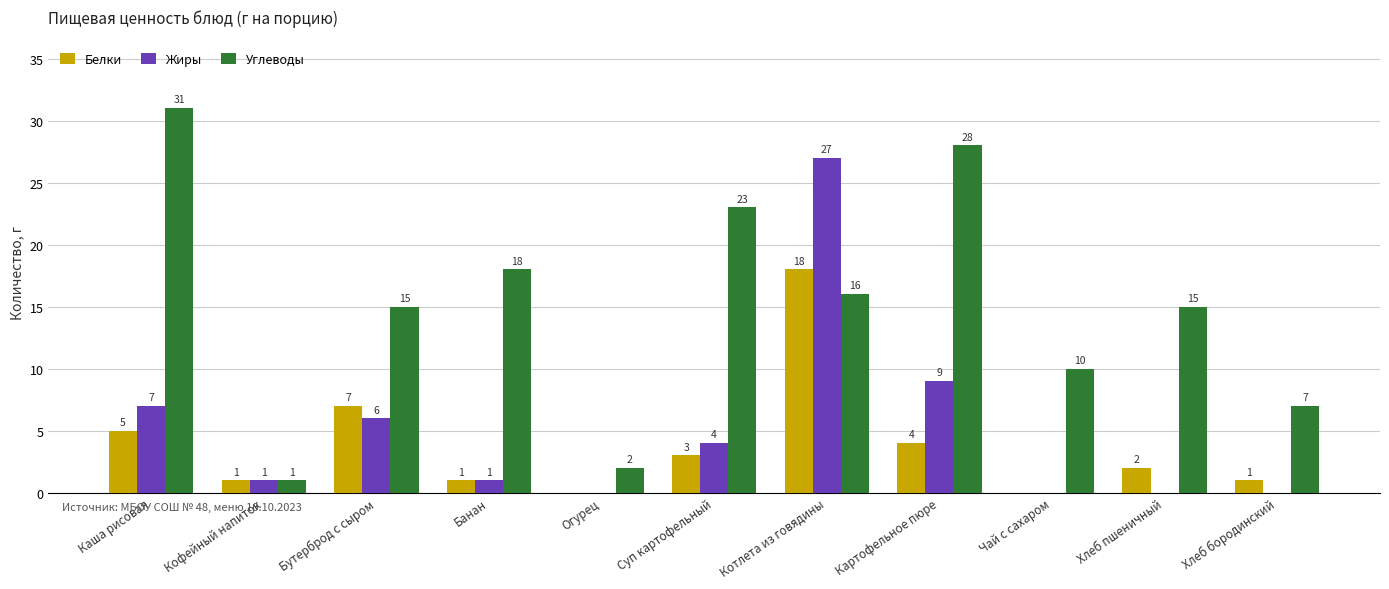

What is the sum of the Углеводы values at Суп картофельный and Огурец?

25